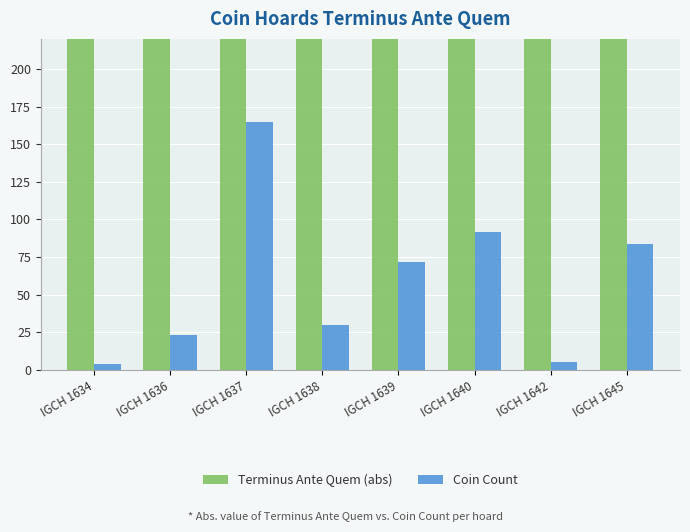

Does the chart contain stacked bars?

No